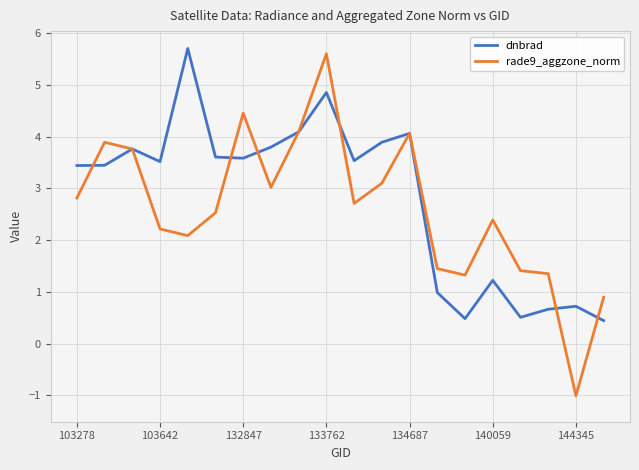

How many lines are shown in the chart?

2